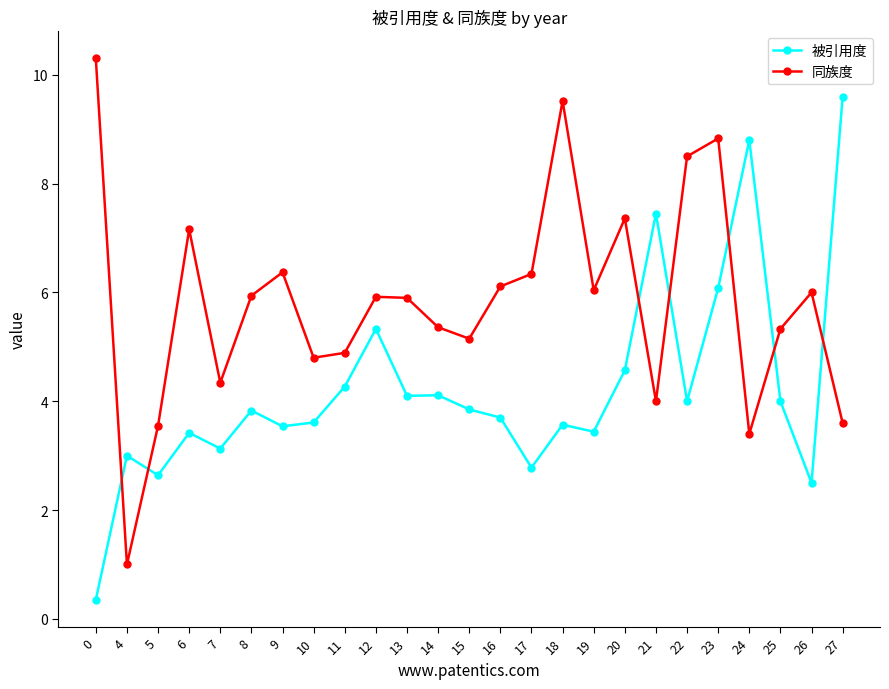

What are all the series names shown in the legend?

被引用度, 同族度